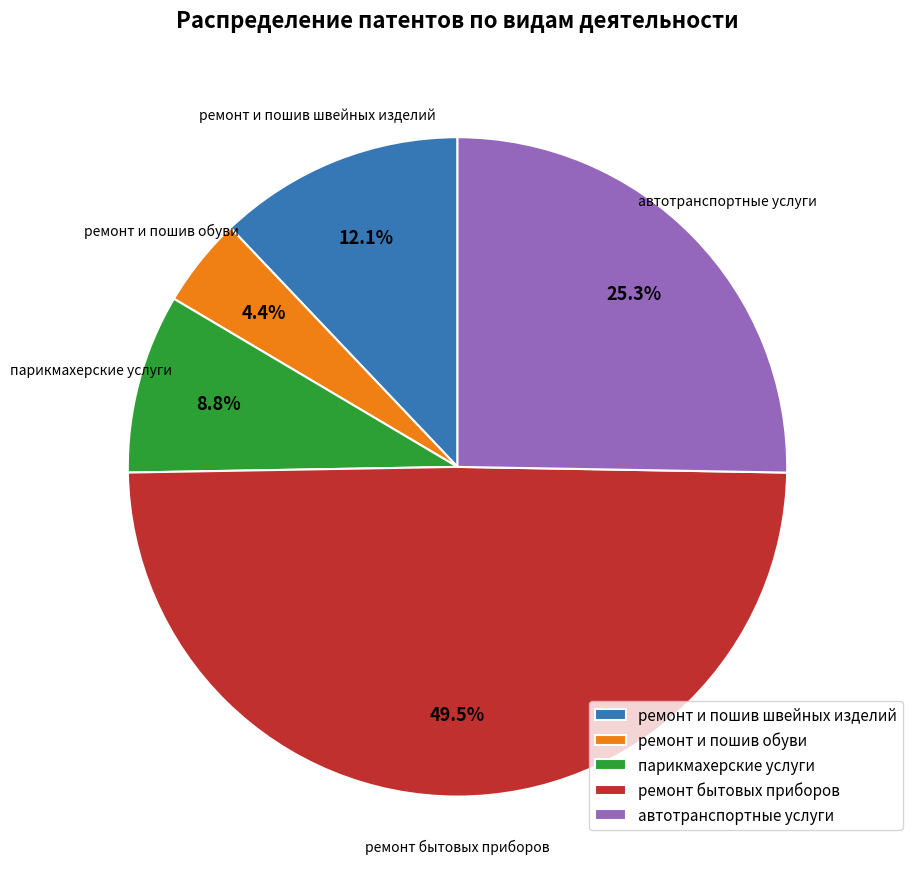

Approximately how many times larger is the value at ремонт бытовых приборов compared to ремонт и пошив швейных изделий?

4.1